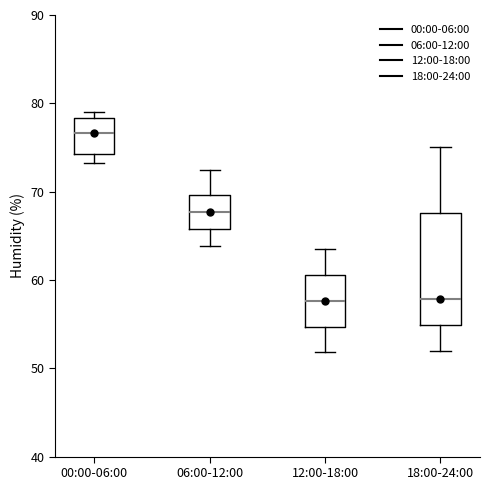

Which box's median line is the highest?

00:00-06:00